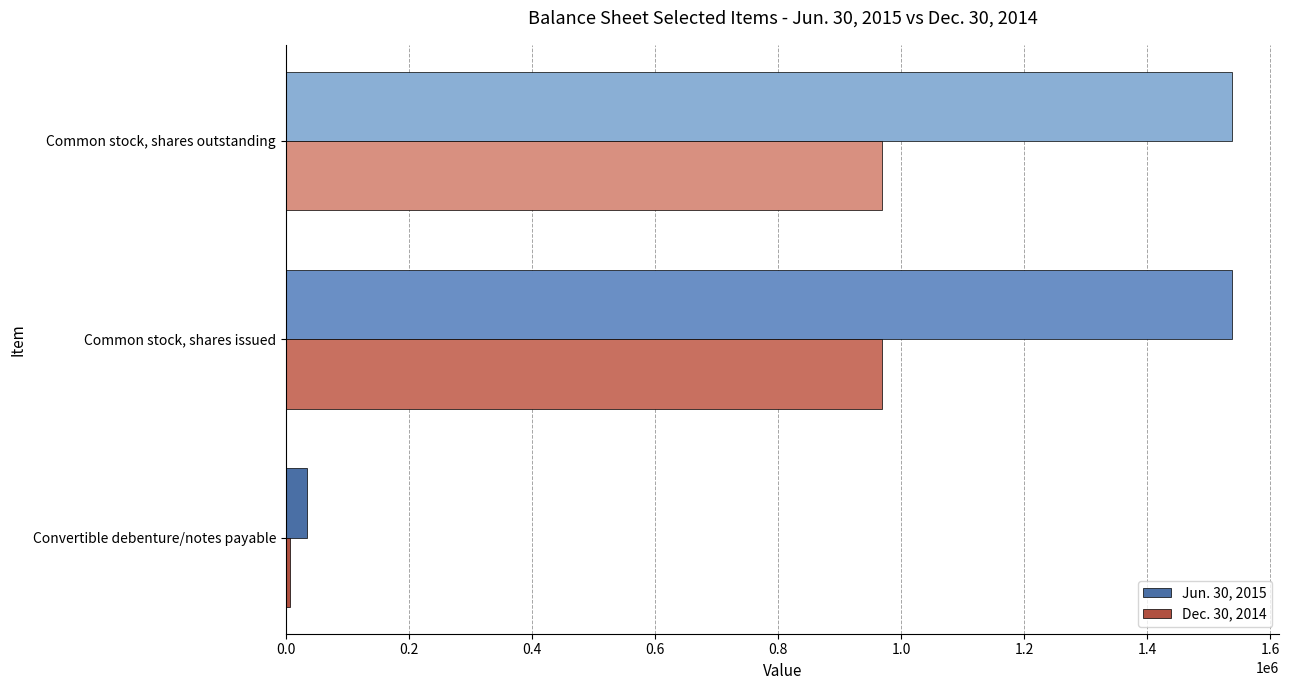

How many categories are shown in the chart?

3